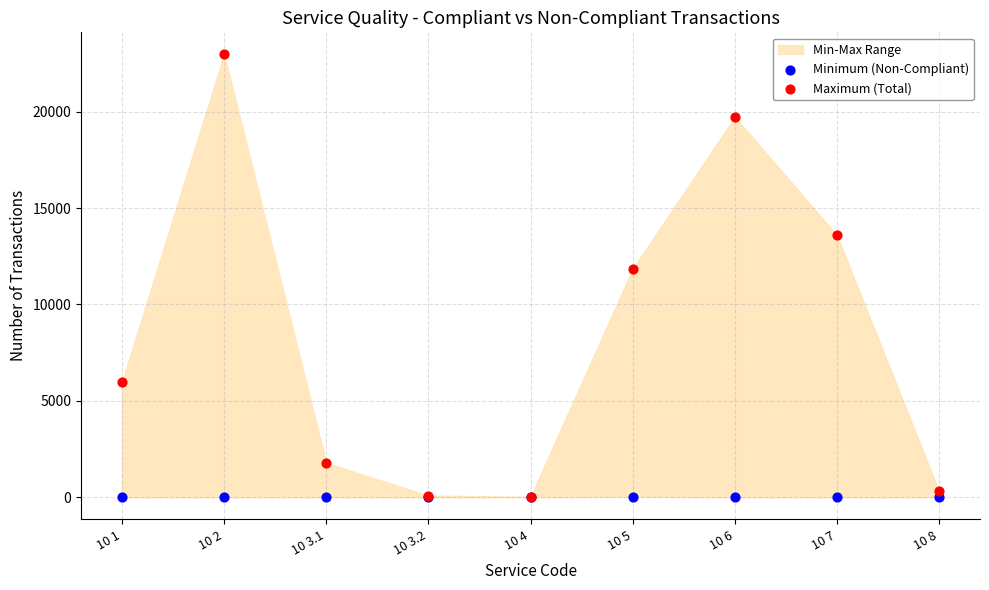

In the Maximum (Total) series, what Y value is closest to 11494?

11842